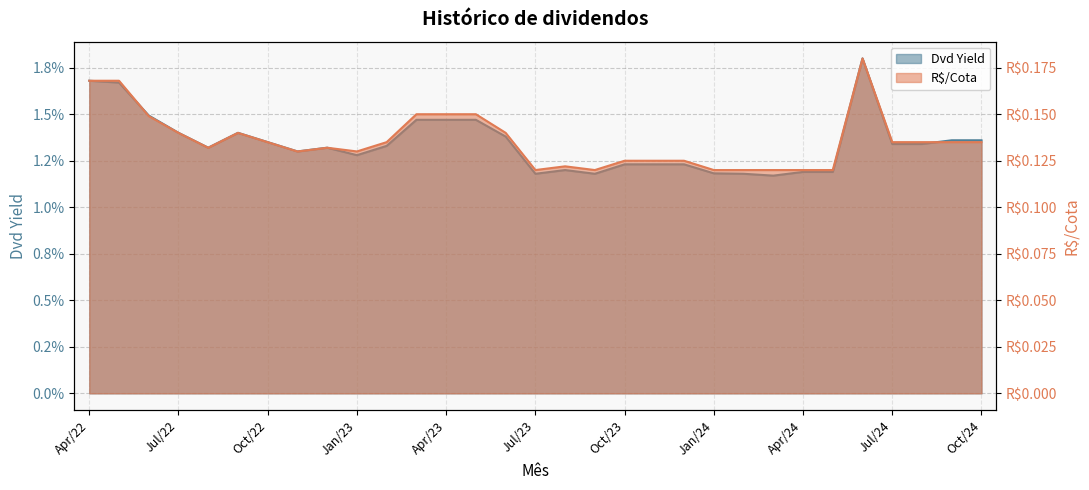

True or false: R$/Cota has a value of 0.1 at Jan/23.

True